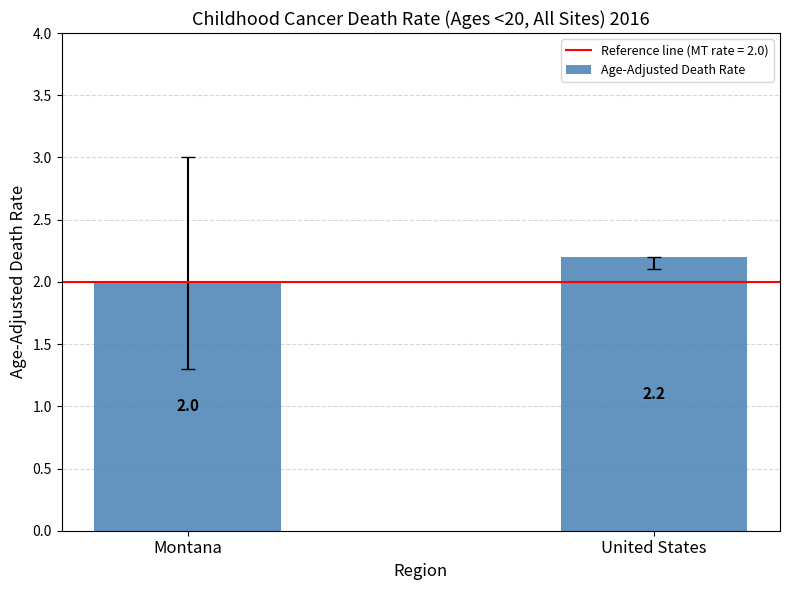

Which label corresponds to the largest value in the chart?

United States